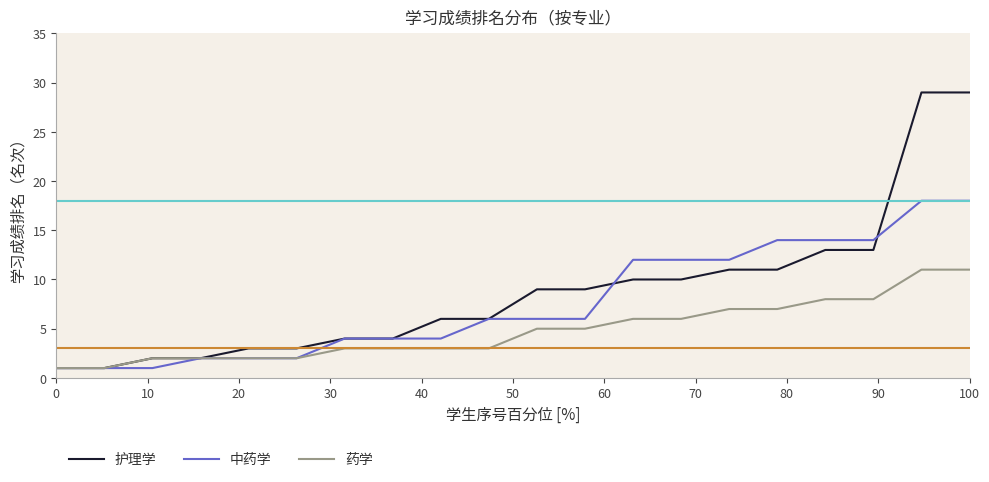

What is the maximum value shown in the chart?

29